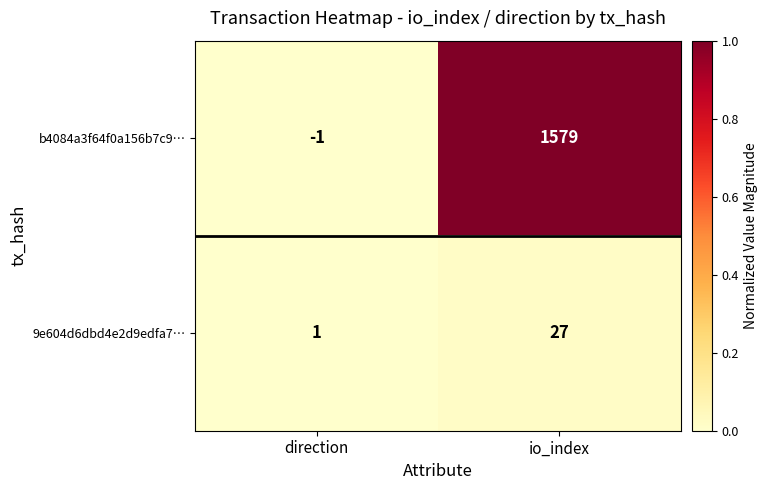

Is it true that 9e604d6dbd4e2d9edfa7… equals 1 at direction?

True